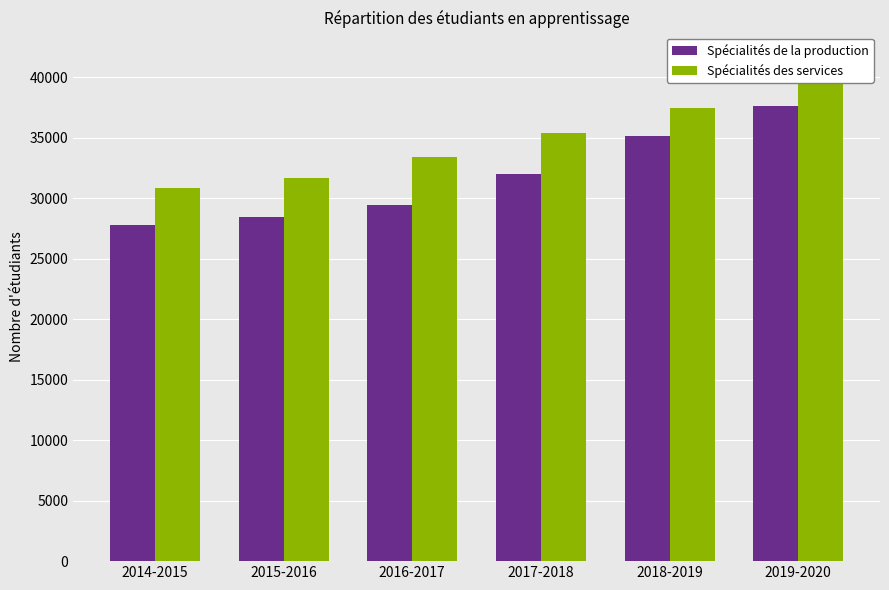

Which series has the largest total across all categories?

Spécialités des services